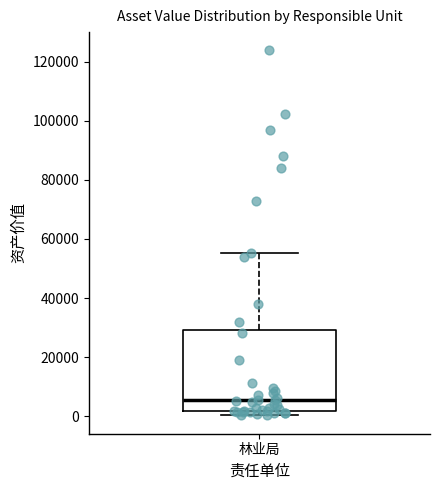

Read this box plot against the y-axis: the position of the median line, the range covered by the box, and the ends of both whiskers. The values are not printed on the chart, so give them approximately, as read against the axis.

median 6000, box 2000 to 30000, whiskers 0 to 56000